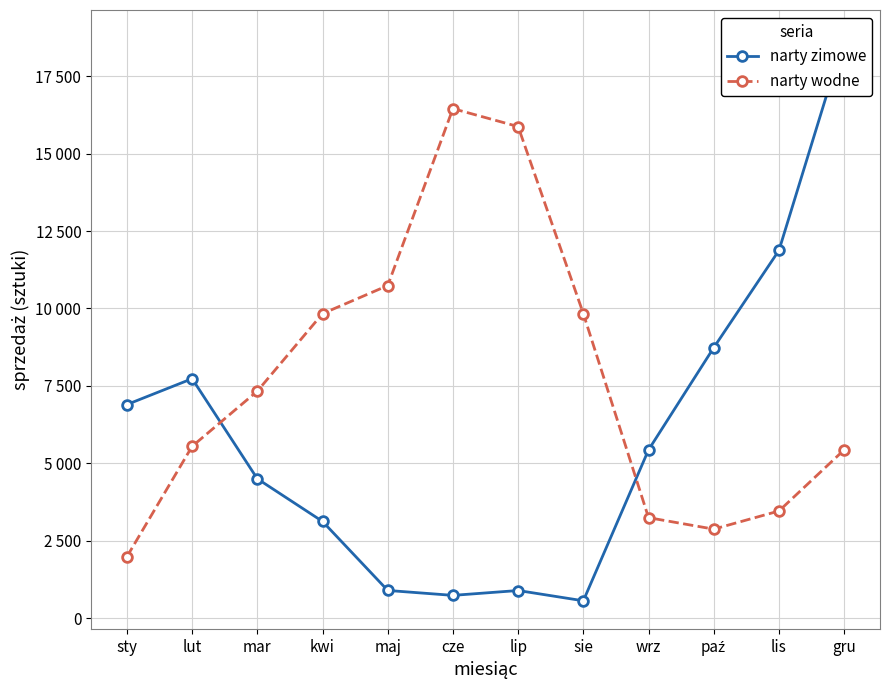

Reading right to left, what are all the values shown in this chart?

narty zimowe: 18730	11873	8734	5433	559	891	734	893	3122	4500	7732	6897
narty wodne: 5433	3459	2873	3244	9833	15874	16453	10739	9832	7330	5547	1983